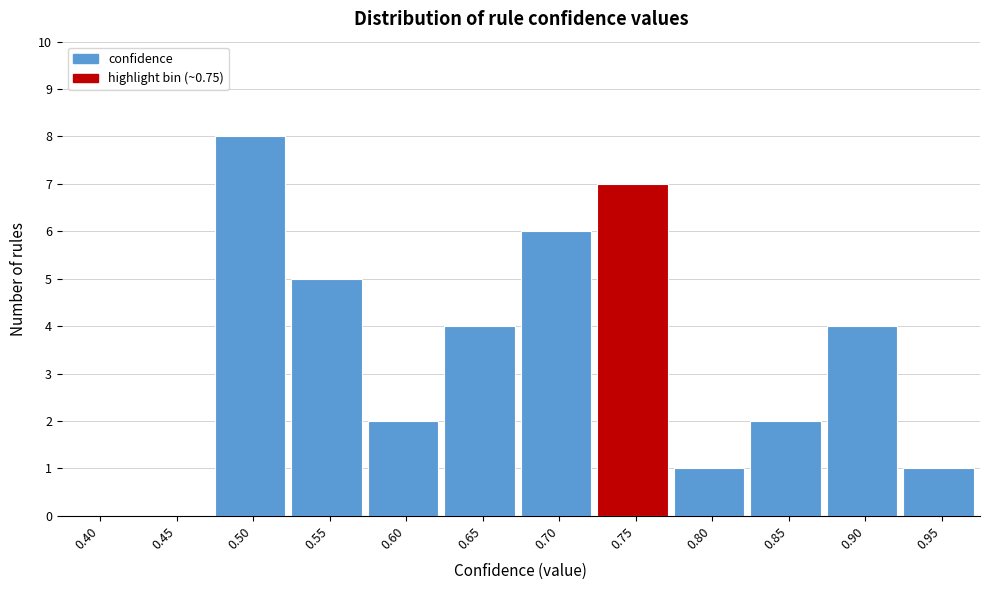

Reading left to right, extract all data points from this chart.

0.40=0	0.45=0	0.50=8	0.55=5	0.60=2	0.65=4	0.70=6	0.75=7	0.80=1	0.85=2	0.90=4	0.95=1